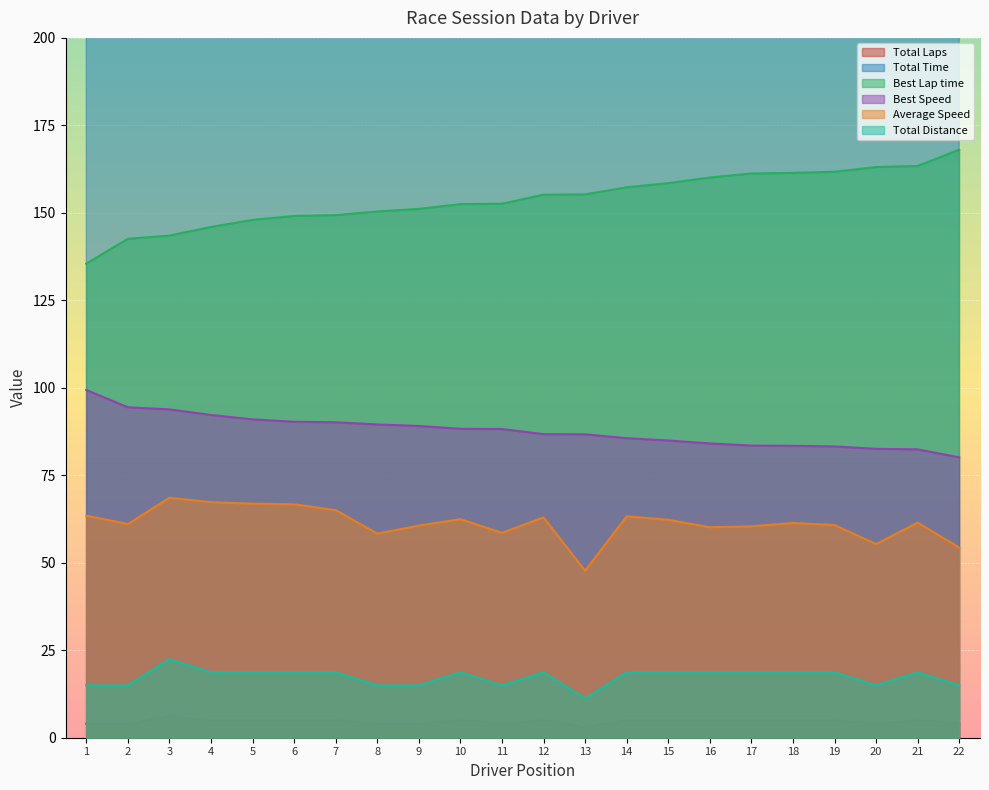

True or false: Average Speed and Best Lap time cross at least once.

False